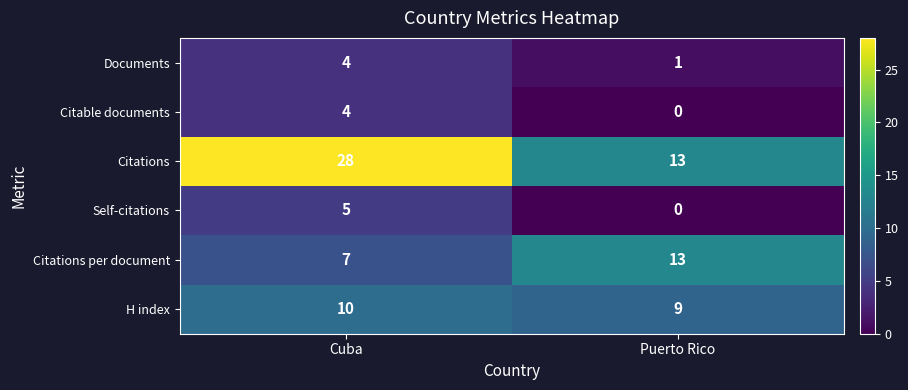

The value of Citations at Cuba is 38. True or false?

False